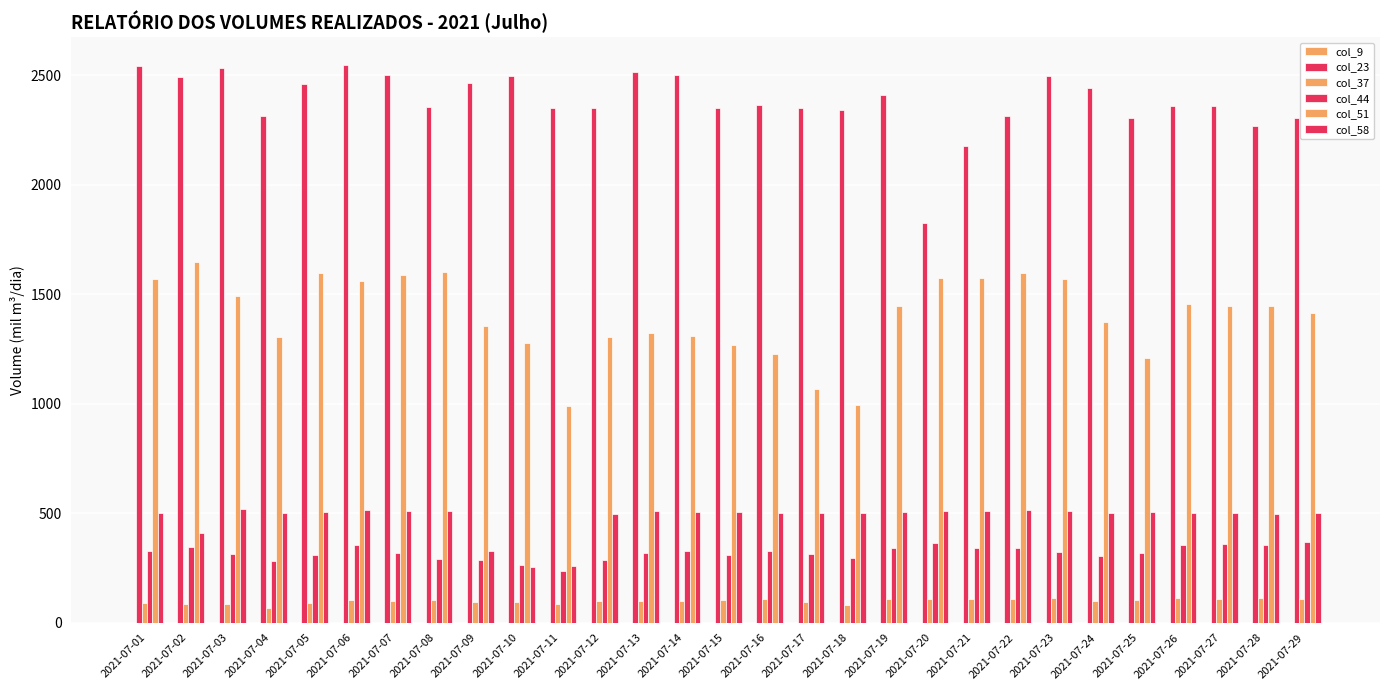

Reading left to right, list all the values displayed in this chart.

col_9: 0.0	0.0	0.0	0.0	0.0	0.0	0.0	0.0	0.0	0.0	0.0	0.0	0.0	0.0	0.0	0.0	0.0	0.0	0.0	0.0	0.0	0.0	0.0	0.0	0.0	0.0	0.0	0.0	0.0
col_23: 2540.1	2491.7	2532.2	2314.6	2457.7	2546.6	2499.0	2355.6	2463.9	2497.7	2349.2	2351.4	2515.8	2502.6	2348.2	2363.1	2352.0	2342.4	2408.8	1823.0	2177.4	2314.5	2495.3	2440.5	2303.4	2360.1	2357.7	2268.9	2302.5
col_37: 90.0	86.2	85.4	66.7	91.7	102.1	99.4	103.0	94.3	93.7	86.1	100.4	97.9	97.8	104.5	107.6	96.2	79.7	109.0	108.8	109.5	108.3	113.6	97.2	103.1	112.0	107.1	110.6	110.0
col_44: 325.3	347.6	313.7	283.3	309.6	355.8	317.5	291.6	287.1	263.9	234.0	284.3	320.1	329.2	310.4	326.6	315.7	293.9	339.8	362.0	341.4	339.4	322.1	304.3	320.1	352.7	357.5	354.5	369.0
col_51: 1571.4	1646.9	1490.2	1305.2	1594.8	1560.3	1587.3	1599.3	1356.2	1277.1	987.8	1303.3	1324.6	1311.3	1267.6	1226.3	1066.2	993.3	1448.0	1574.3	1574.4	1597.4	1567.6	1373.2	1207.1	1454.5	1446.4	1448.1	1415.9
col_58: 502.6	407.7	518.6	500.0	505.7	512.7	512.0	511.8	326.9	256.5	259.8	496.9	511.3	505.3	504.9	502.5	500.6	499.6	503.9	510.9	509.1	513.0	510.2	503.1	504.2	500.9	500.0	495.6	502.5